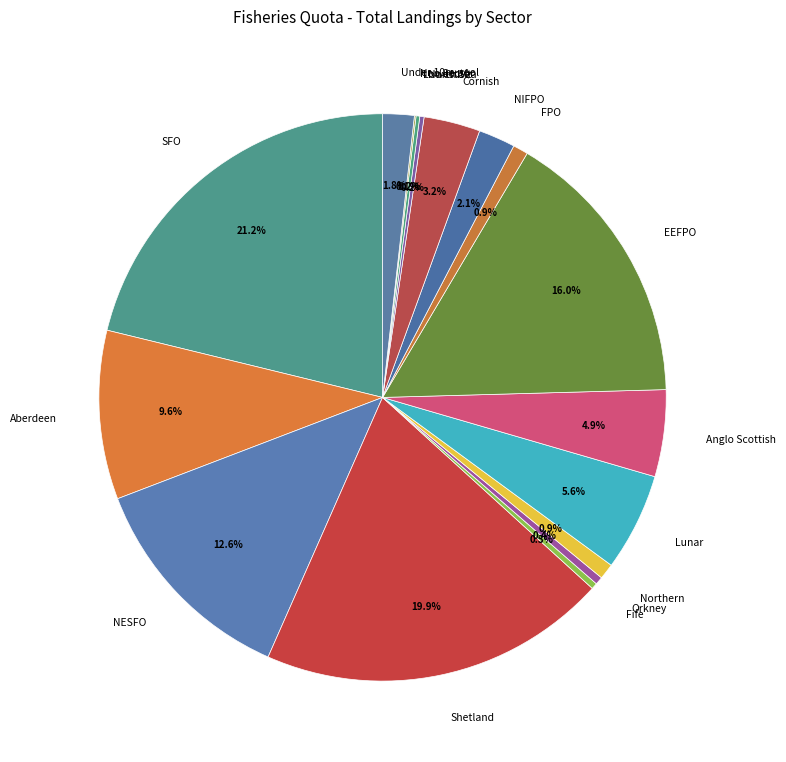

Which slice is the largest?

SFO